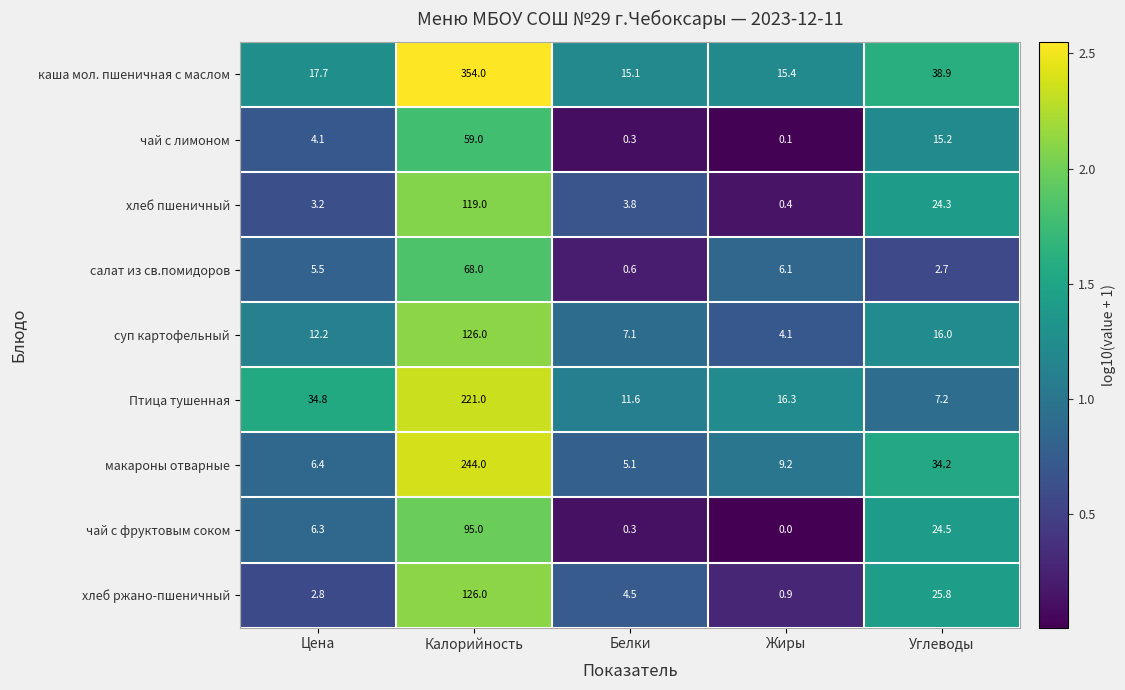

Between Калорийность and Углеводы, which series saw the biggest shift?

каша мол. пшеничная с маслом